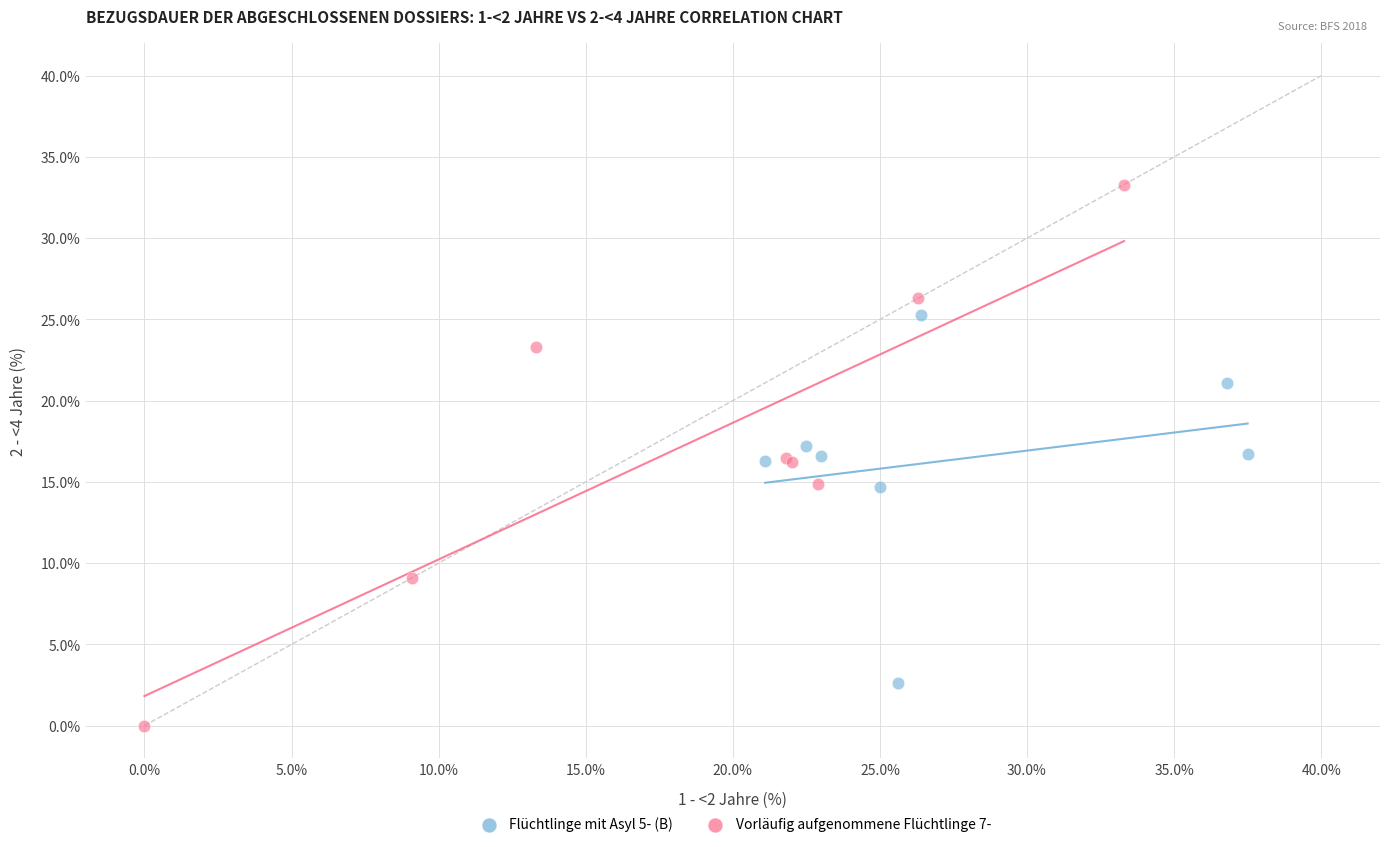

Which series contains the highest Y value?

Vorläufig aufgenommene Flüchtlinge 7-